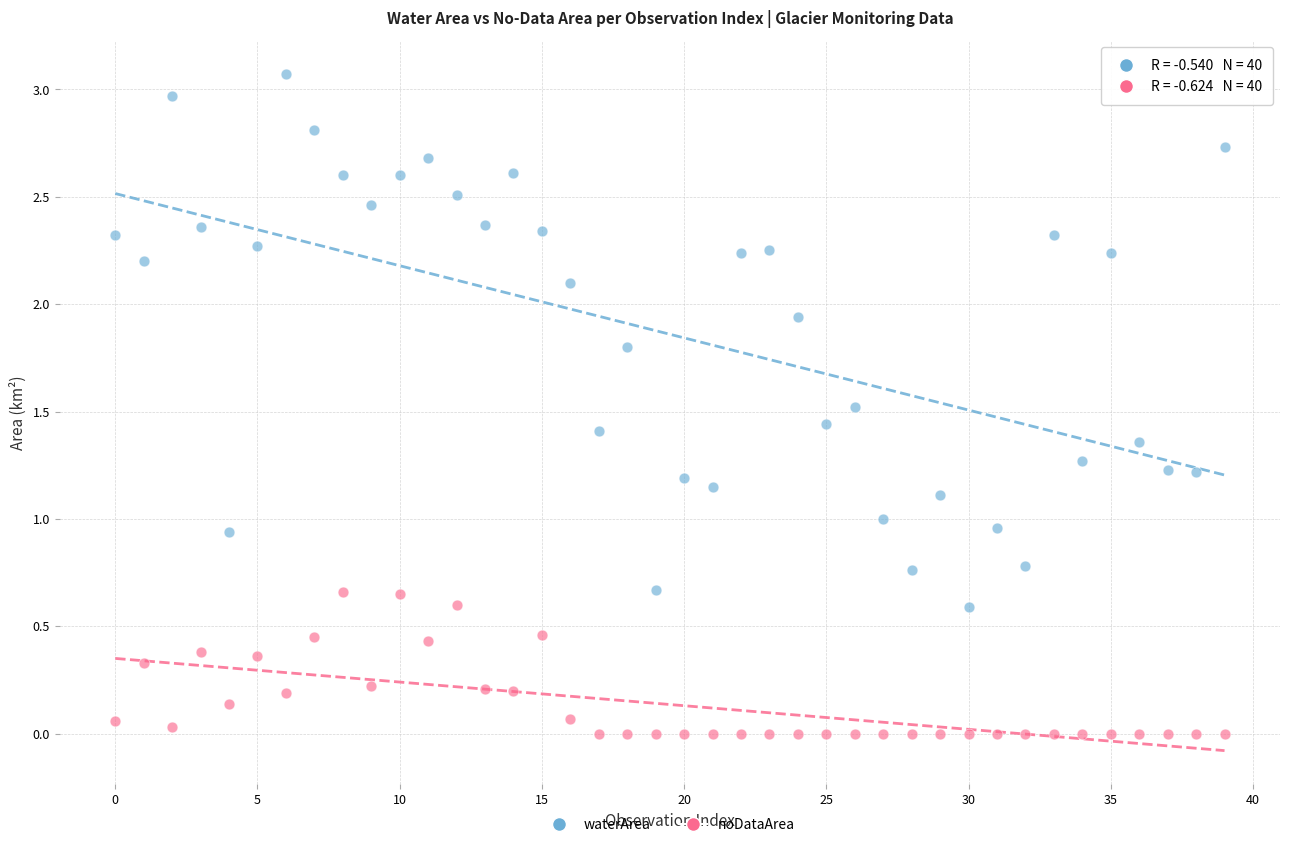

What are all the series names shown in the legend?

waterArea, noDataArea